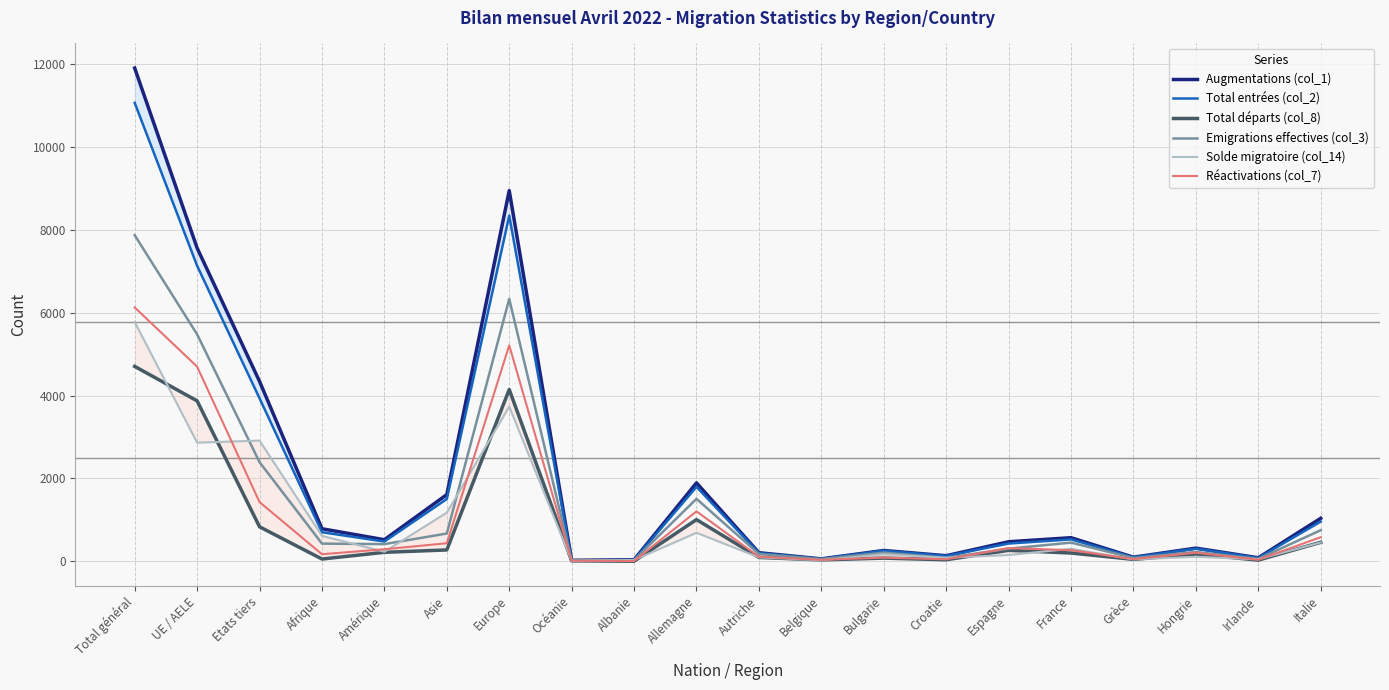

What is the maximum value shown in the chart?

11911